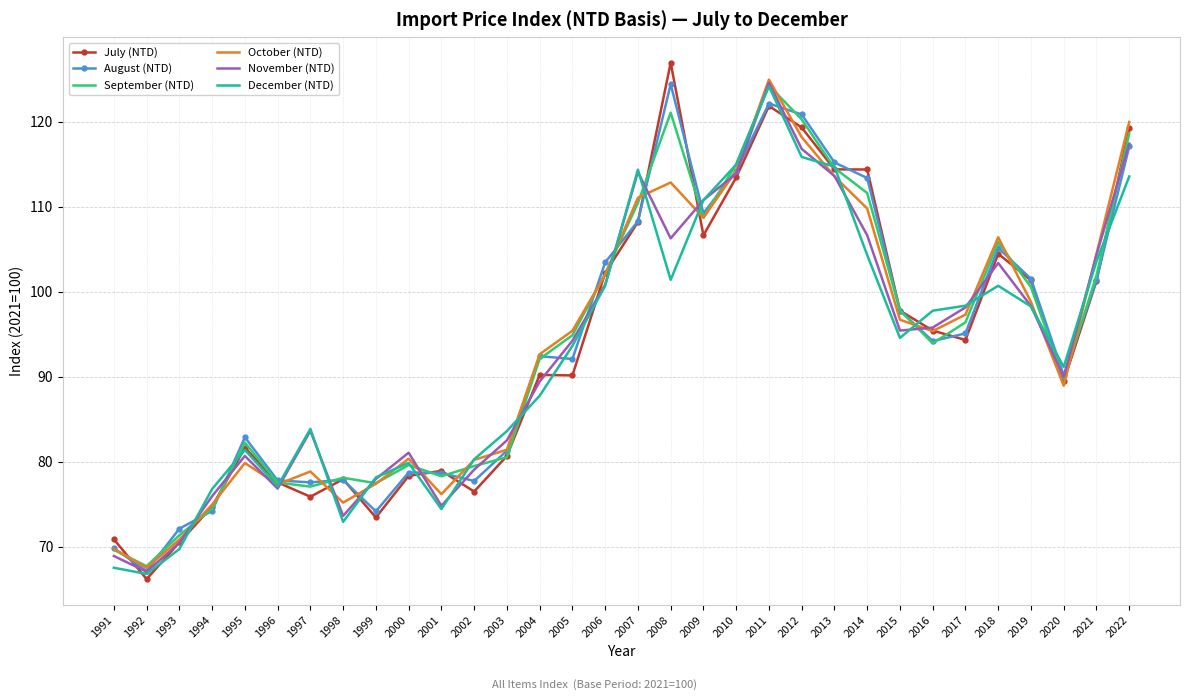

Which series ends up on top after the final intersection of July (NTD) and August (NTD)?

July (NTD)